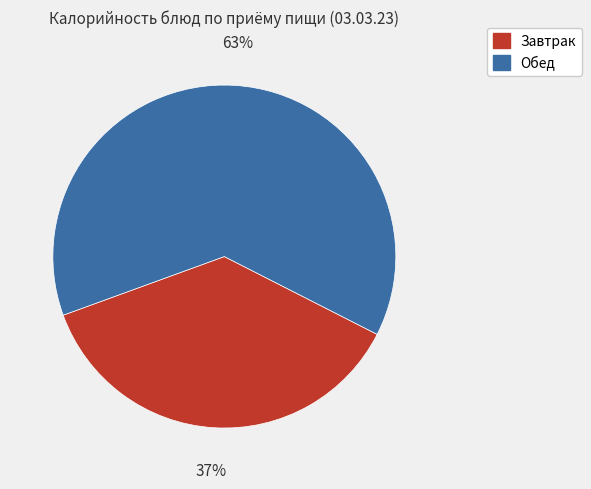

Is there a majority slice in this chart?

Yes